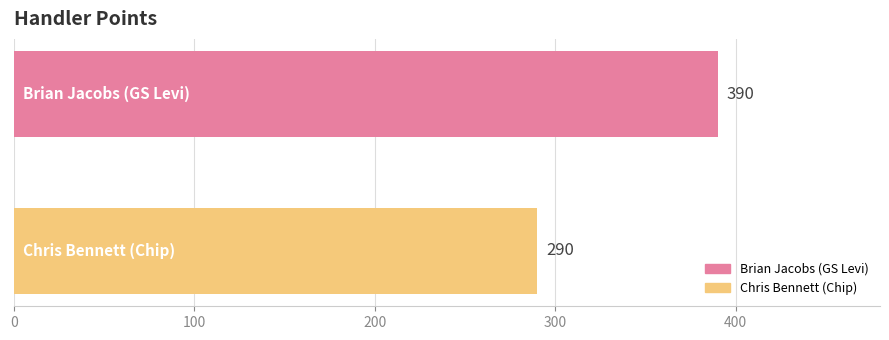

What is the average value?

340